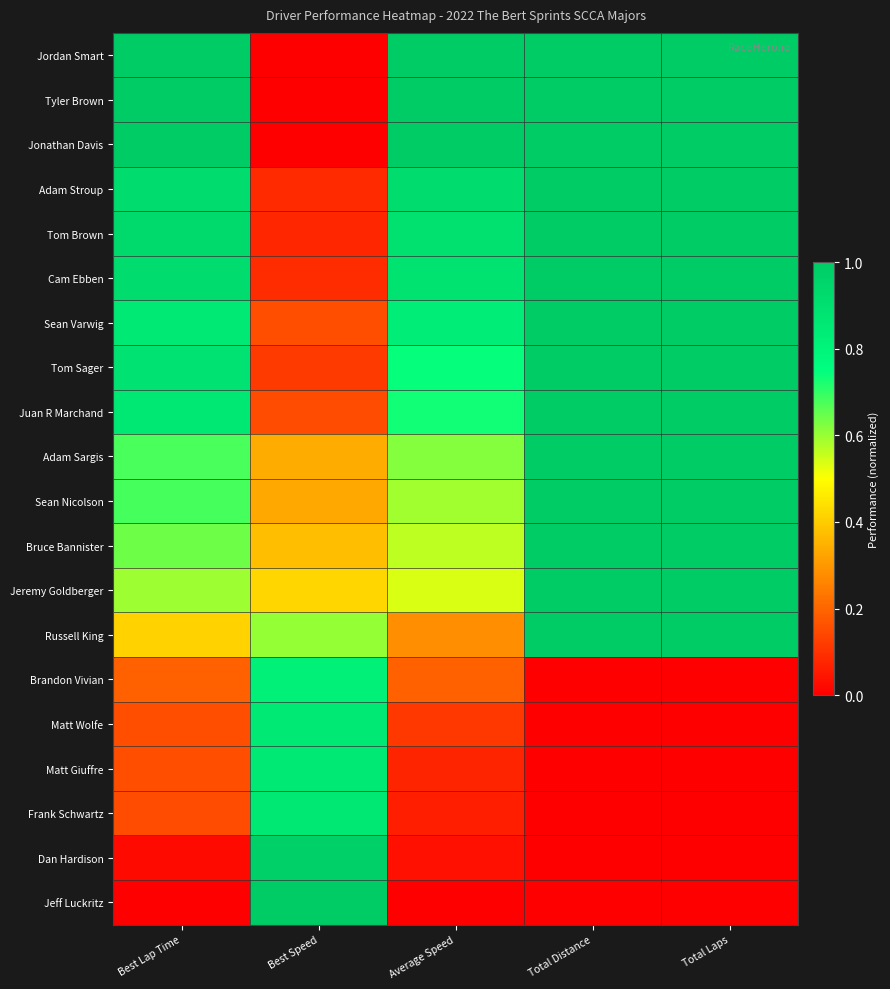

Reading left to right, what are all the values shown in this chart?

Jordan Smart: Best Lap Time=1.0	Best Speed=0.0	Average Speed=1.0	Total Distance=1.0	Total Laps=1.0
Tyler Brown: Best Lap Time=1.0	Best Speed=0.0	Average Speed=1.0	Total Distance=1.0	Total Laps=1.0
Jonathan Davis: Best Lap Time=1.0	Best Speed=0.0	Average Speed=1.0	Total Distance=1.0	Total Laps=1.0
Adam Stroup: Best Lap Time=0.9	Best Speed=0.1	Average Speed=0.9	Total Distance=1.0	Total Laps=1.0
Tom Brown: Best Lap Time=0.9	Best Speed=0.1	Average Speed=0.9	Total Distance=1.0	Total Laps=1.0
Cam Ebben: Best Lap Time=0.9	Best Speed=0.1	Average Speed=0.9	Total Distance=1.0	Total Laps=1.0
Sean Varwig: Best Lap Time=0.9	Best Speed=0.2	Average Speed=0.8	Total Distance=1.0	Total Laps=1.0
Tom Sager: Best Lap Time=0.9	Best Speed=0.1	Average Speed=0.7	Total Distance=1.0	Total Laps=1.0
Juan R Marchand: Best Lap Time=0.9	Best Speed=0.2	Average Speed=0.7	Total Distance=1.0	Total Laps=1.0
Adam Sargis: Best Lap Time=0.7	Best Speed=0.3	Average Speed=0.6	Total Distance=1.0	Total Laps=1.0
Sean Nicolson: Best Lap Time=0.7	Best Speed=0.3	Average Speed=0.6	Total Distance=1.0	Total Laps=1.0
Bruce Bannister: Best Lap Time=0.6	Best Speed=0.4	Average Speed=0.6	Total Distance=1.0	Total Laps=1.0
Jeremy Goldberger: Best Lap Time=0.6	Best Speed=0.4	Average Speed=0.5	Total Distance=1.0	Total Laps=1.0
Russell King: Best Lap Time=0.4	Best Speed=0.6	Average Speed=0.3	Total Distance=1.0	Total Laps=1.0
Brandon Vivian: Best Lap Time=0.2	Best Speed=0.8	Average Speed=0.2	Total Distance=0.0	Total Laps=0.0
Matt Wolfe: Best Lap Time=0.2	Best Speed=0.9	Average Speed=0.1	Total Distance=0.0	Total Laps=0.0
Matt Giuffre: Best Lap Time=0.2	Best Speed=0.9	Average Speed=0.1	Total Distance=0.0	Total Laps=0.0
Frank Schwartz: Best Lap Time=0.1	Best Speed=0.9	Average Speed=0.1	Total Distance=0.0	Total Laps=0.0
Dan Hardison: Best Lap Time=0.0	Best Speed=1.0	Average Speed=0.0	Total Distance=0.0	Total Laps=0.0
Jeff Luckritz: Best Lap Time=0.0	Best Speed=1.0	Average Speed=0.0	Total Distance=0.0	Total Laps=0.0